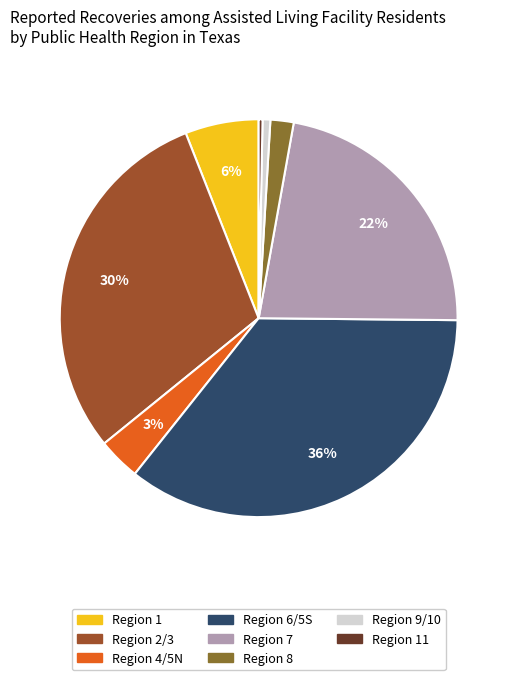

To the nearest percent, what is the difference between the Region 11 and Region 1 slice percentages?

6%